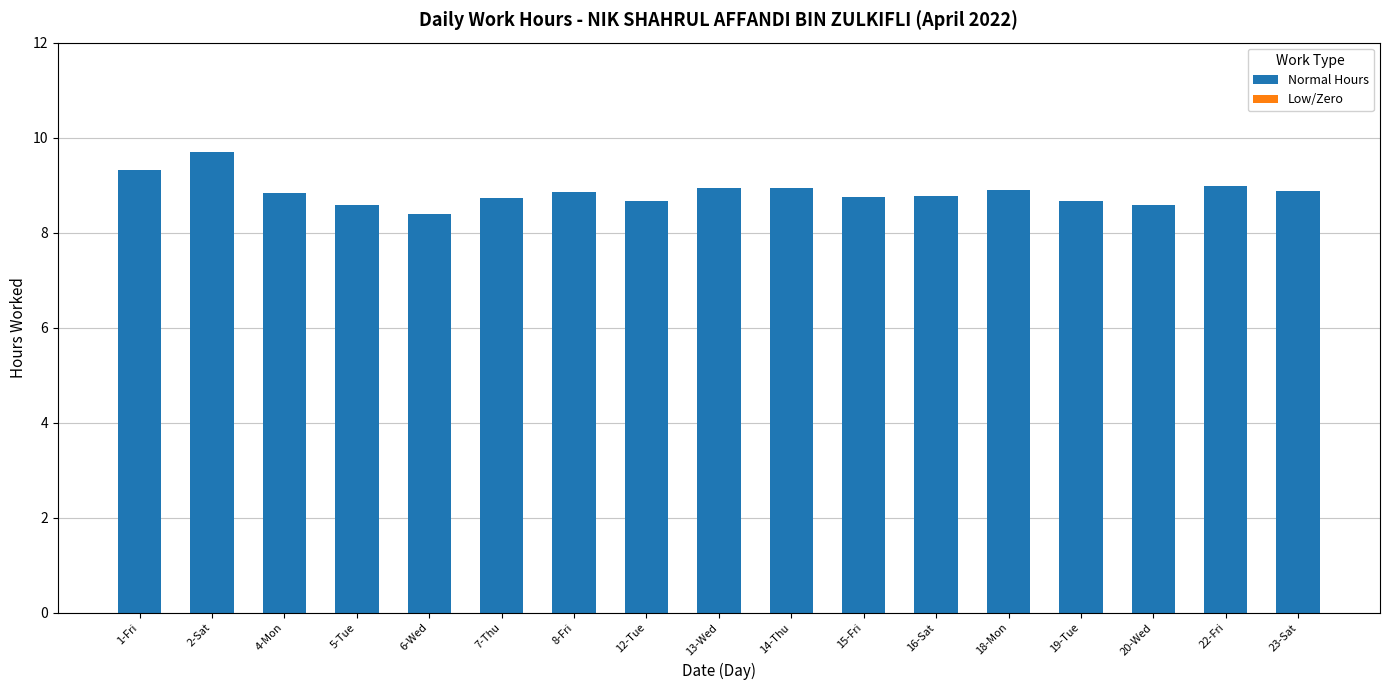

What is the label of the 14th bar from the left?

19-Tue